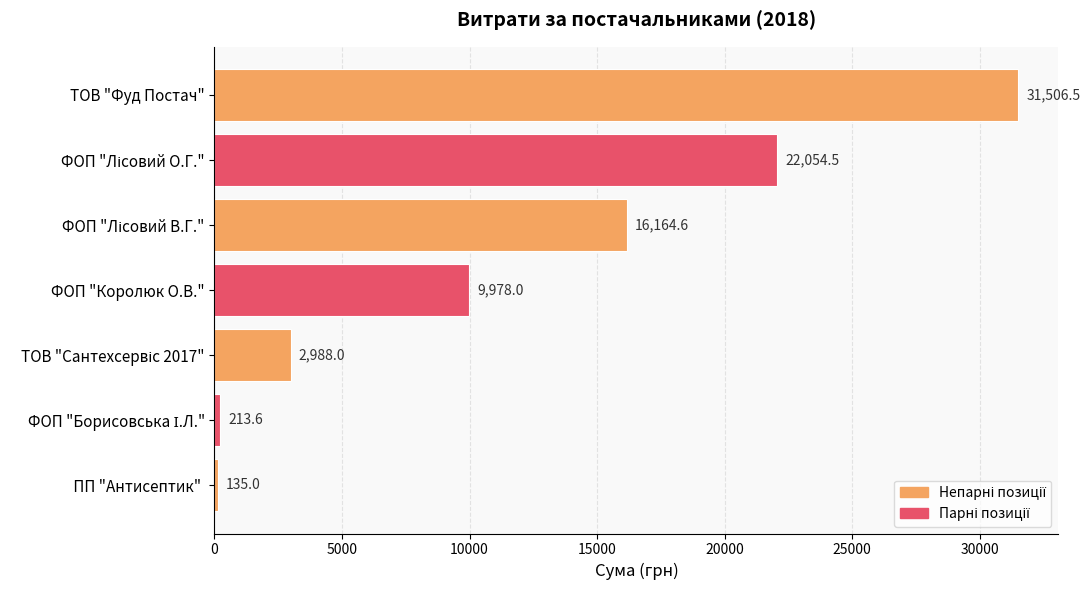

What is the sum of all values?

83040.2